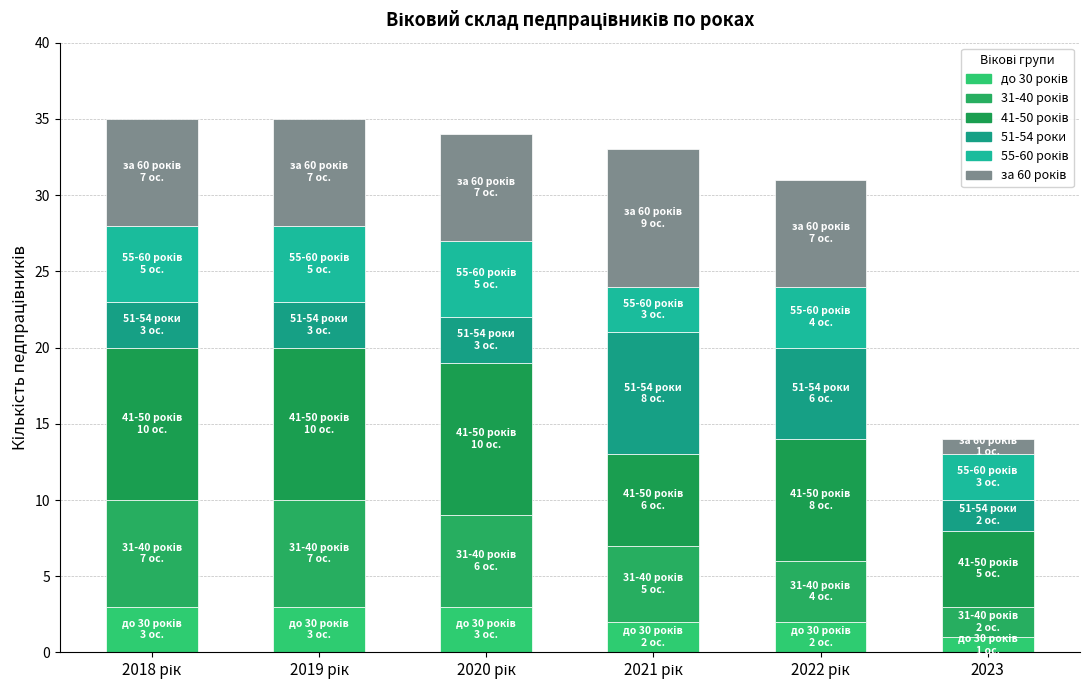

What is the label of the 1st bar from the right?

2023